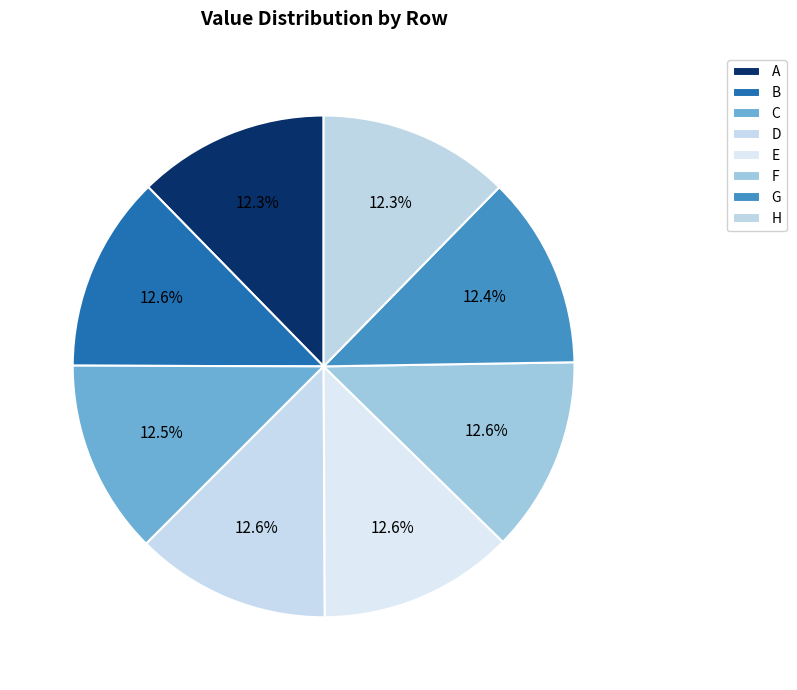

Count the number of slices in the pie.

8